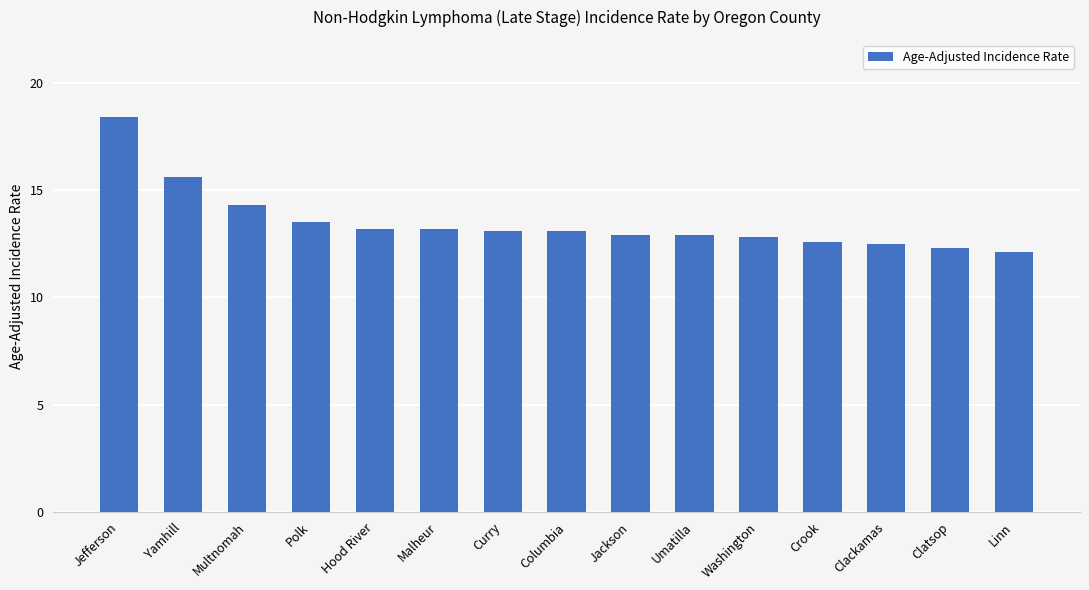

Which has a higher value, Multnomah or Crook?

Multnomah